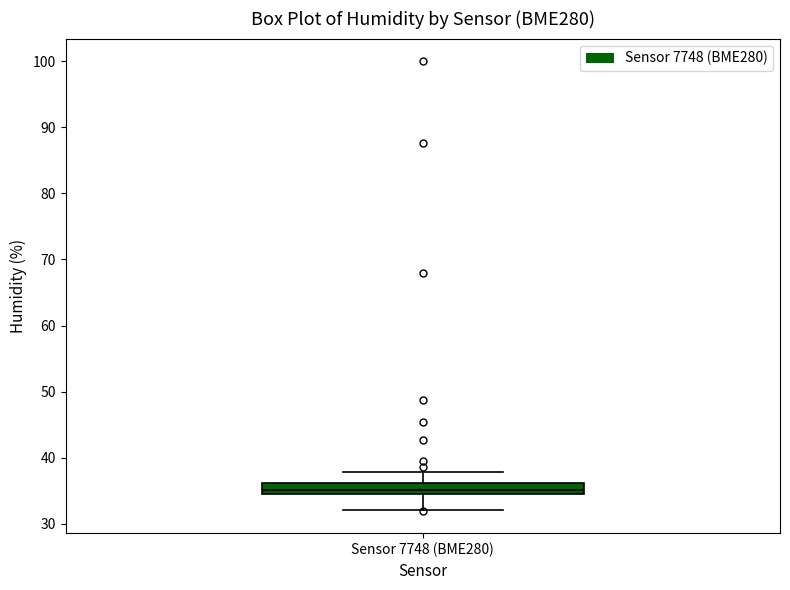

Read this box plot against the y-axis: the position of the median line, the range covered by the box, and the ends of both whiskers. The values are not printed on the chart, so give them approximately, as read against the axis.

median 35 (inside the box), box 35 to 36, whiskers 32 to 38